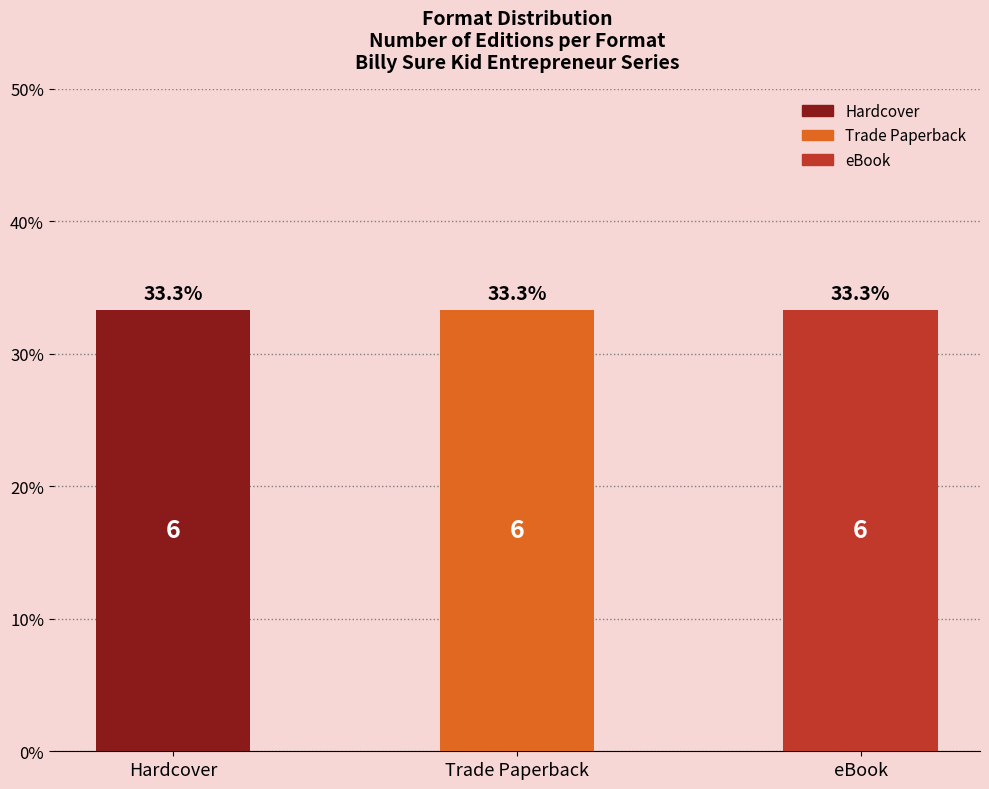

Where is the data nearest to the value 1303117732?

Trade Paperback